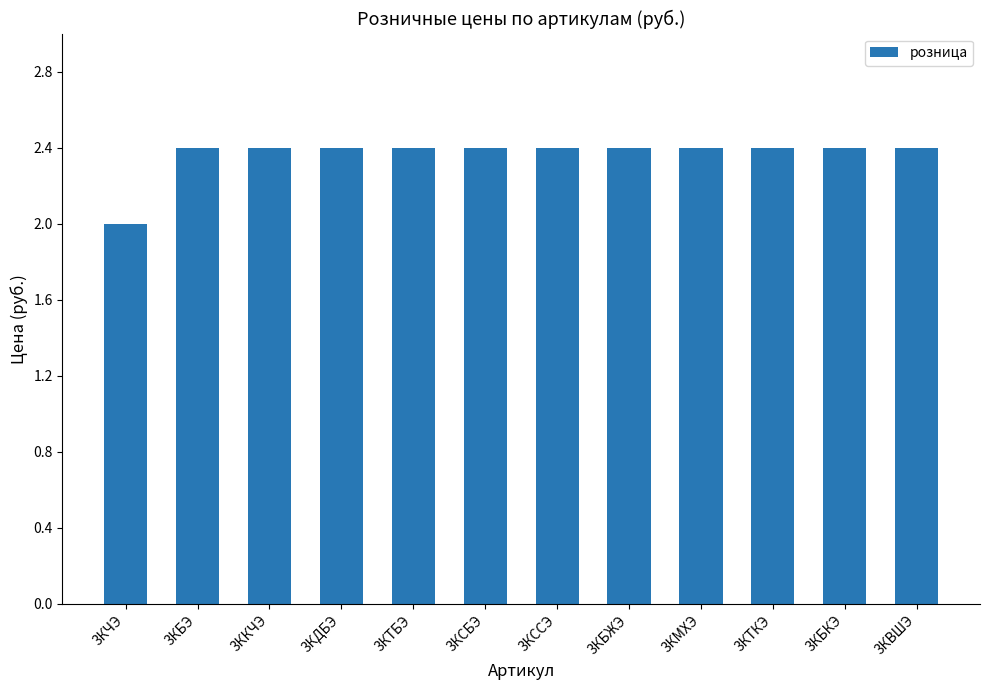

How many distinct data groups are displayed?

1